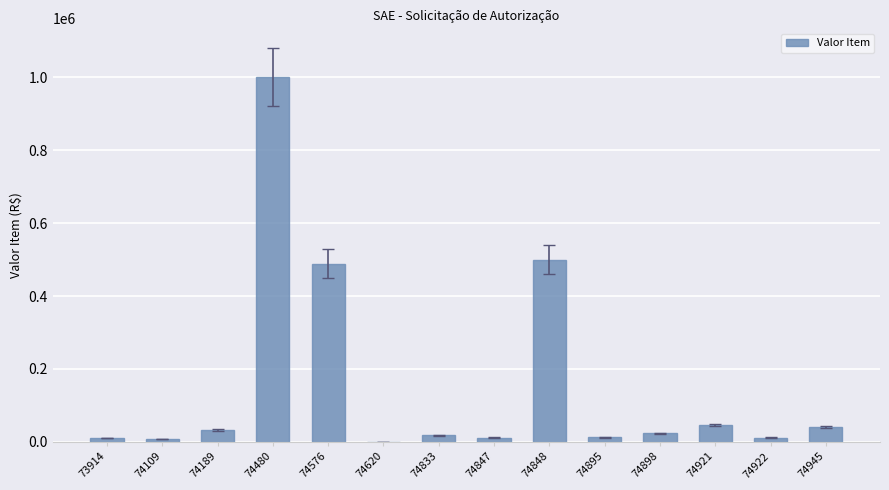

Are the bars horizontal?

No